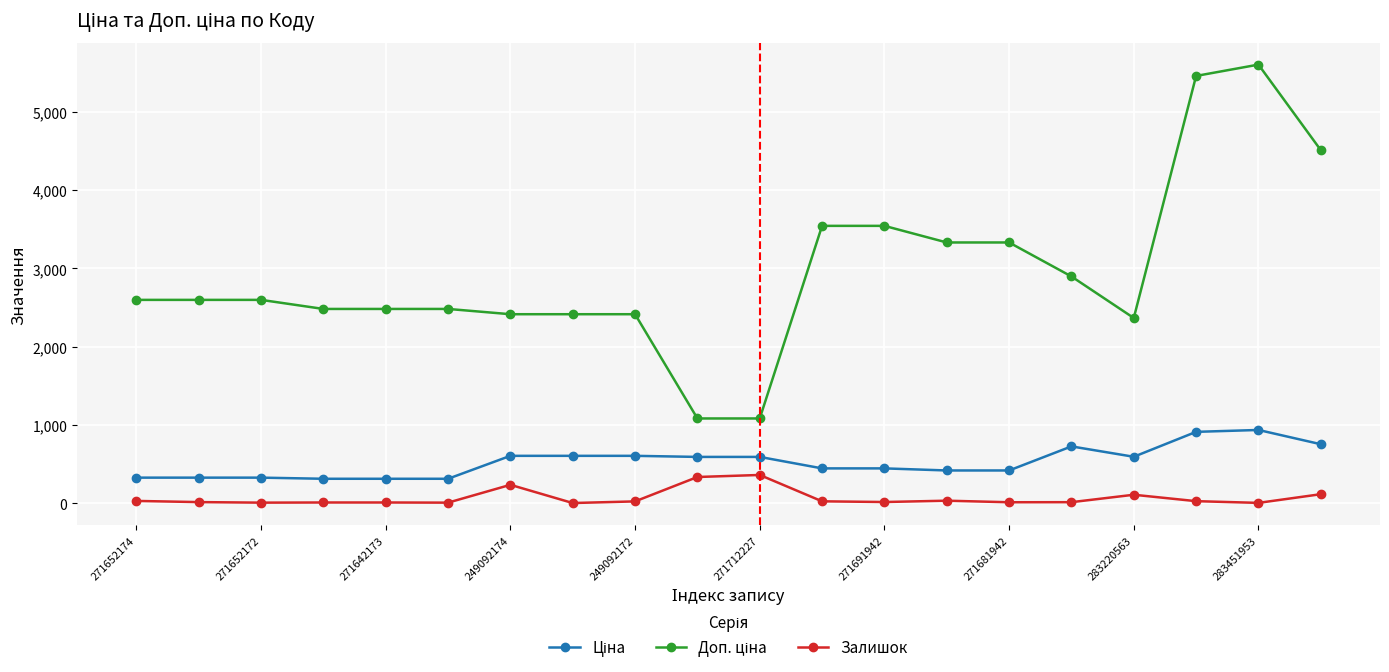

What is the value of the Залишок point at the 11th from the left?

359.0